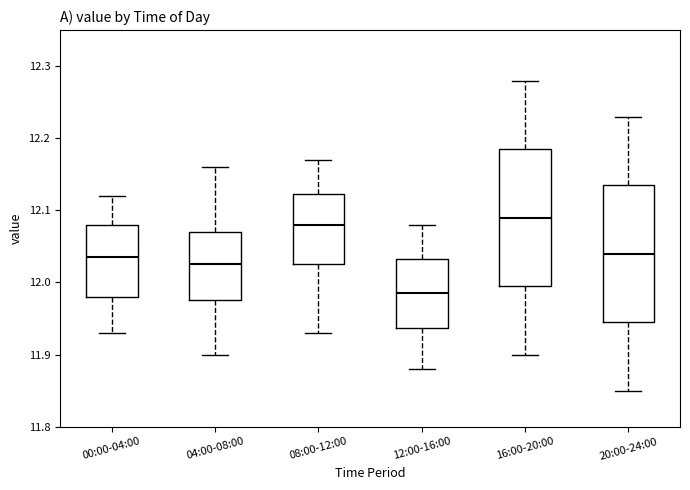

Which box's median line is the lowest?

12:00-16:00